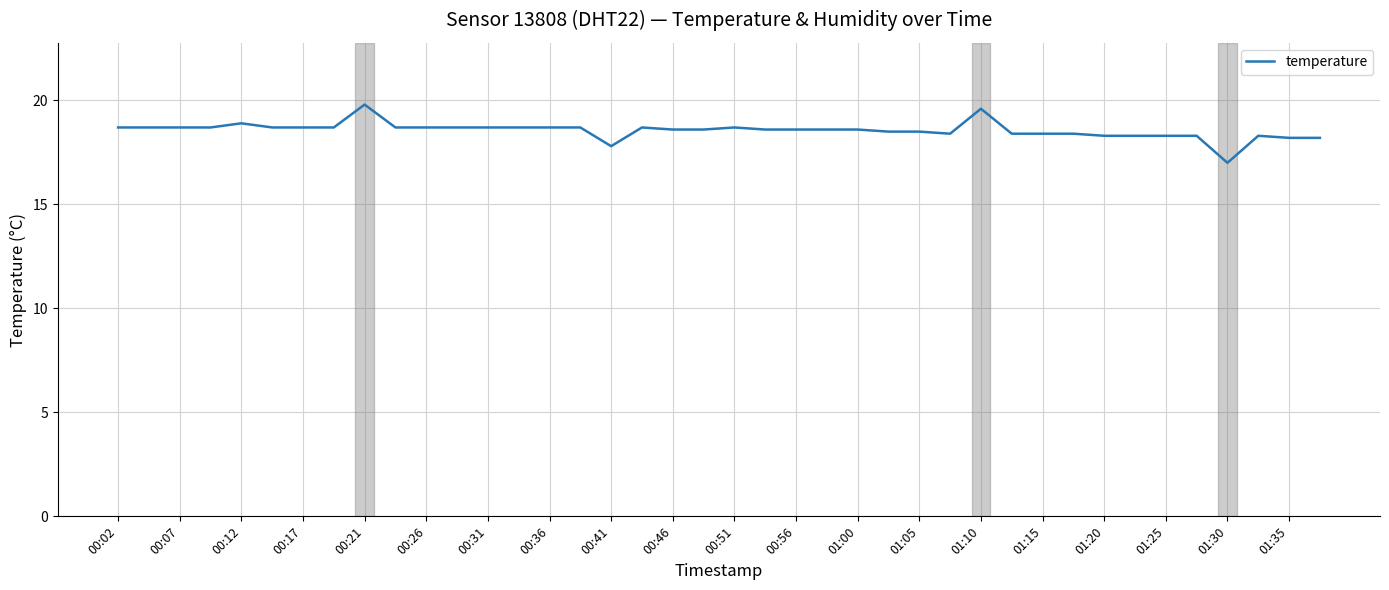

How many distinct data groups are displayed?

1